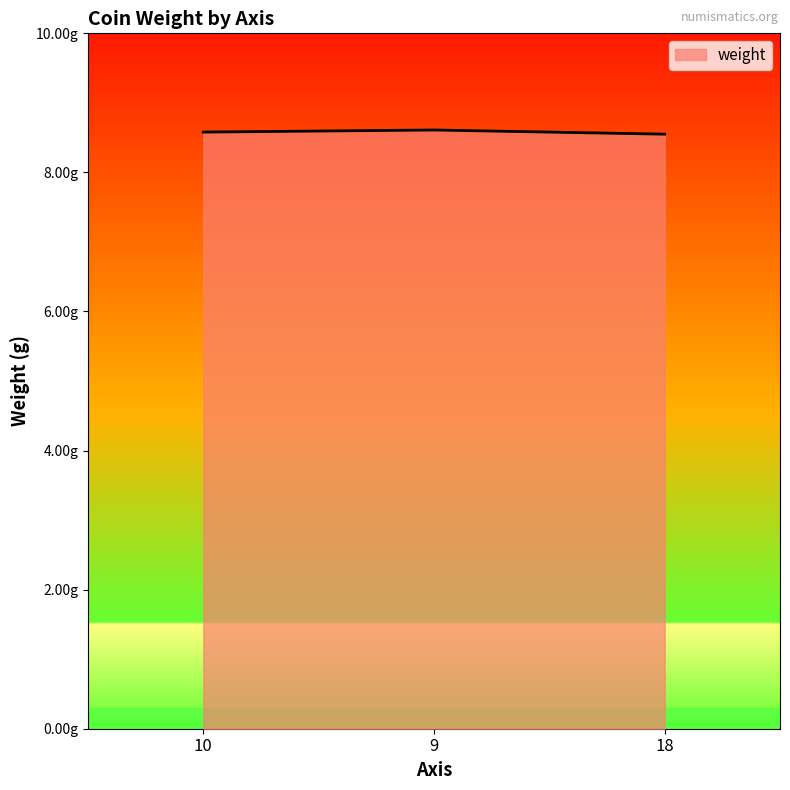

What is the difference between the values at 18 and 9?

0.1